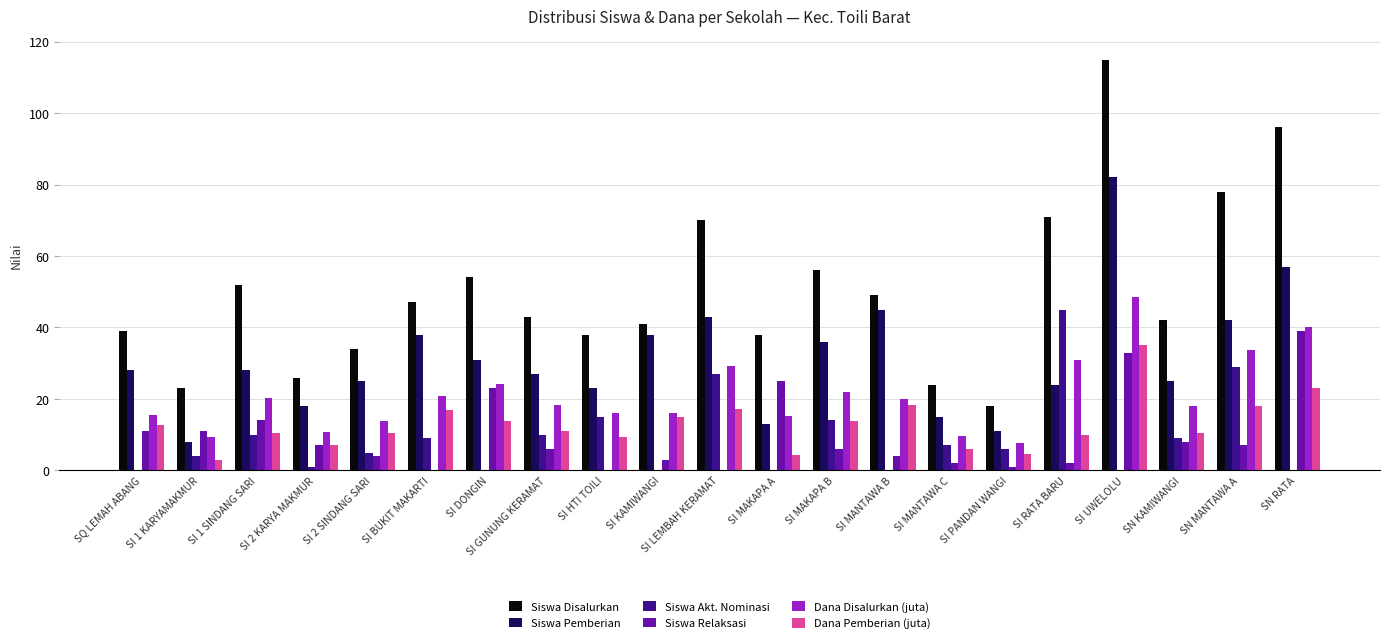

Count the number of data series in this chart.

6